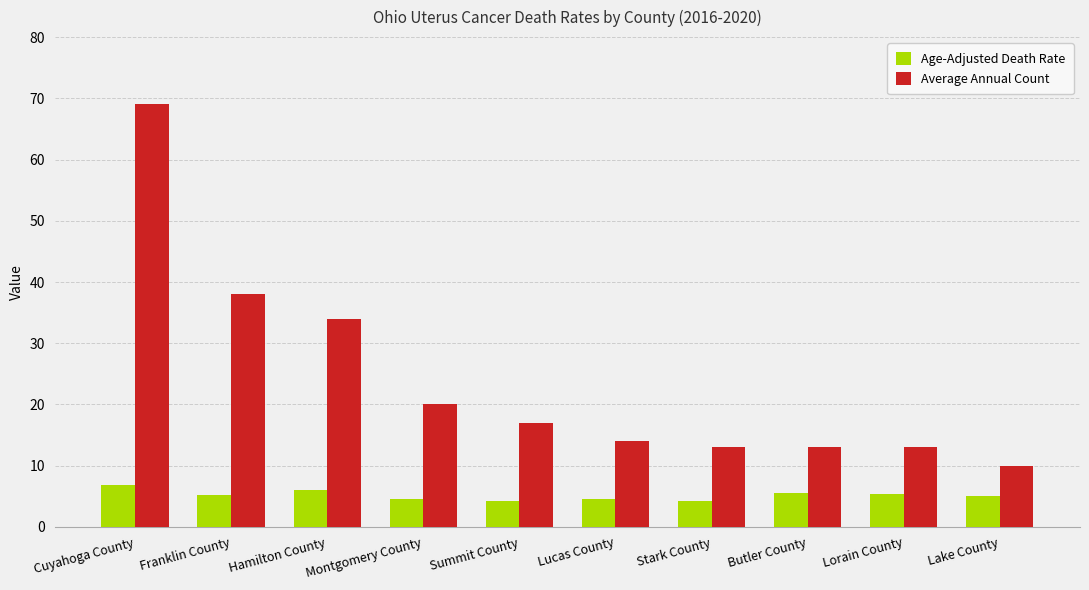

What is the sum of the Average Annual Count values at Stark County and Cuyahoga County?

82.0